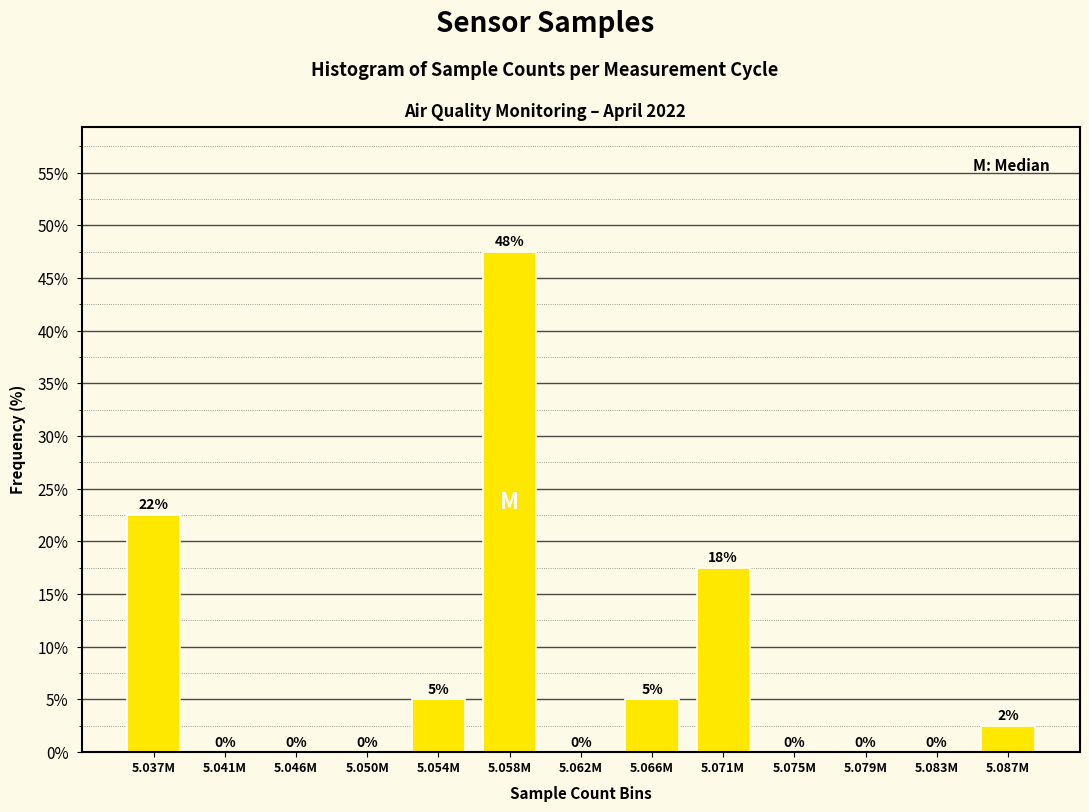

What is the sum of all values?

100.0